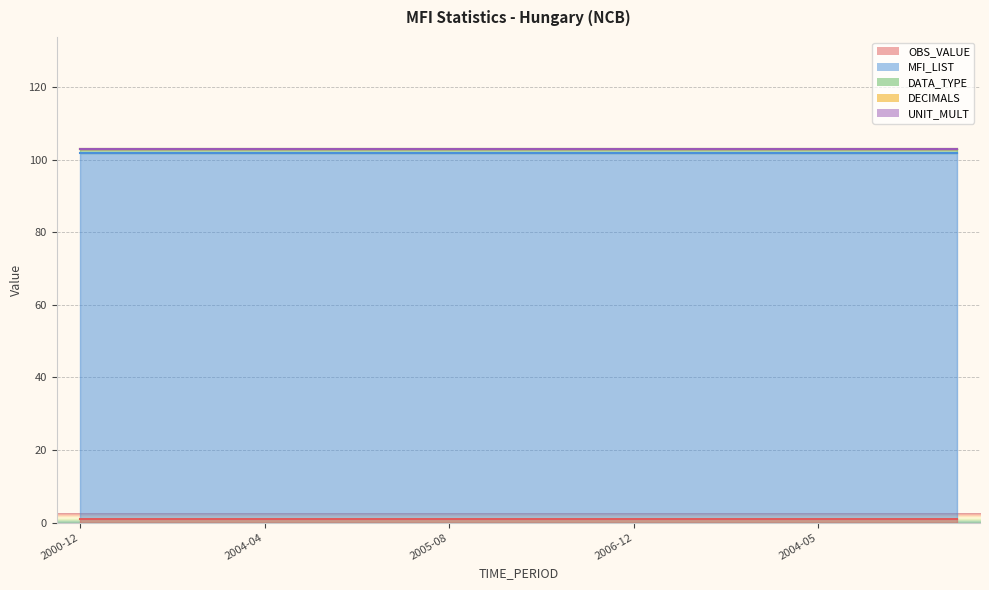

True or false: OBS_VALUE has more than 2 interior local peaks.

False